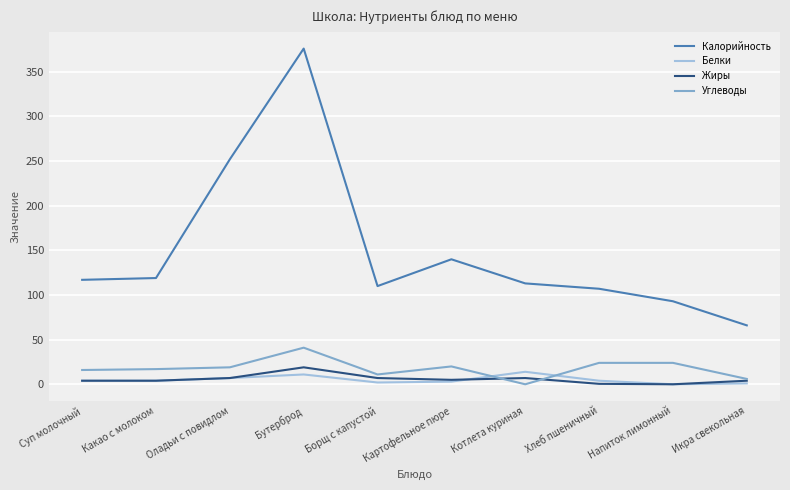

What is the total value across all series at Бутерброд?

447.0